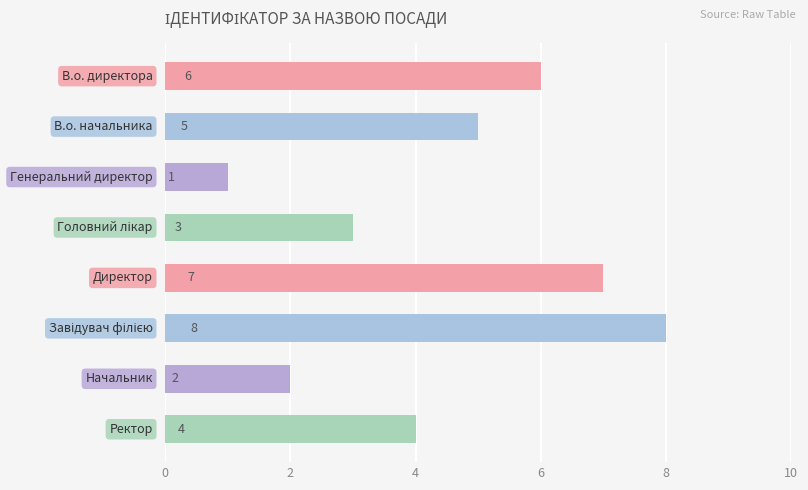

What is the value of the 4th bar from the top?

3